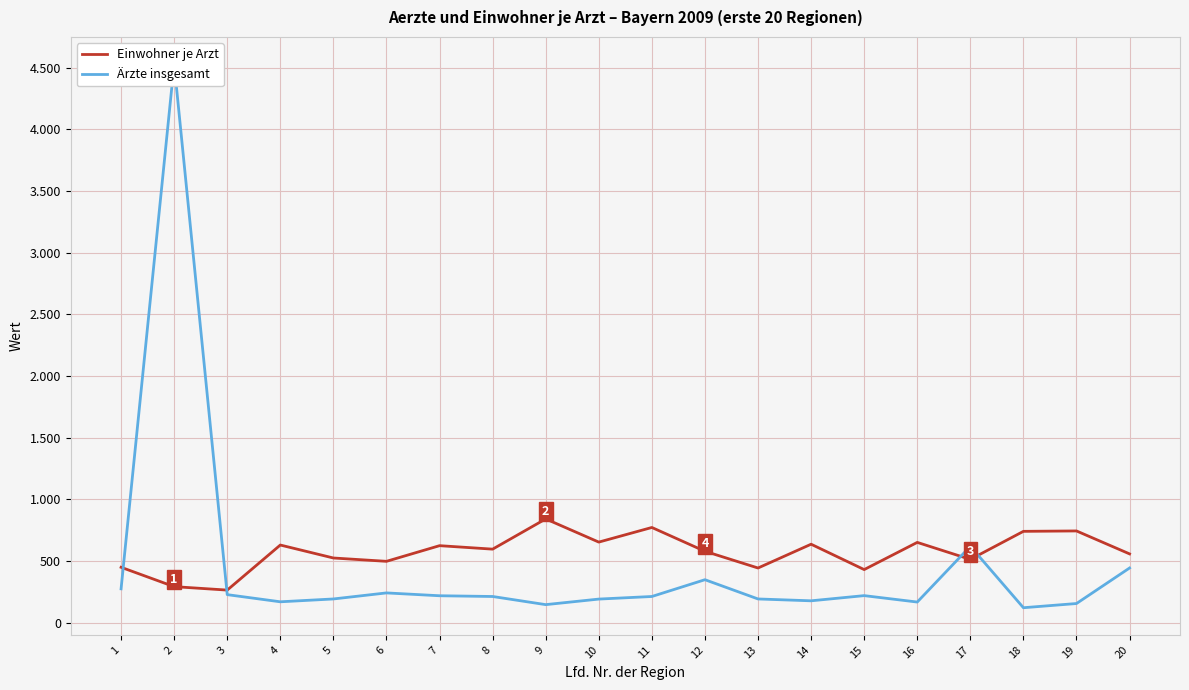

At which label does Ärzte insgesamt reach its peak?

2